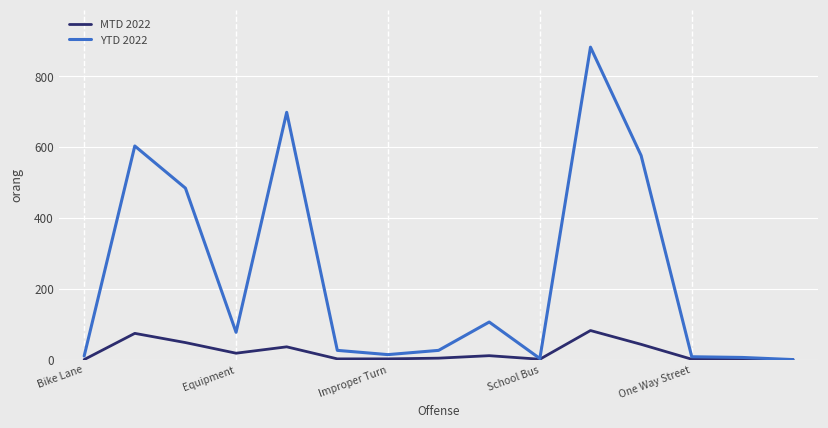

Rank the series by their average value, from highest to lowest.

YTD 2022, MTD 2022